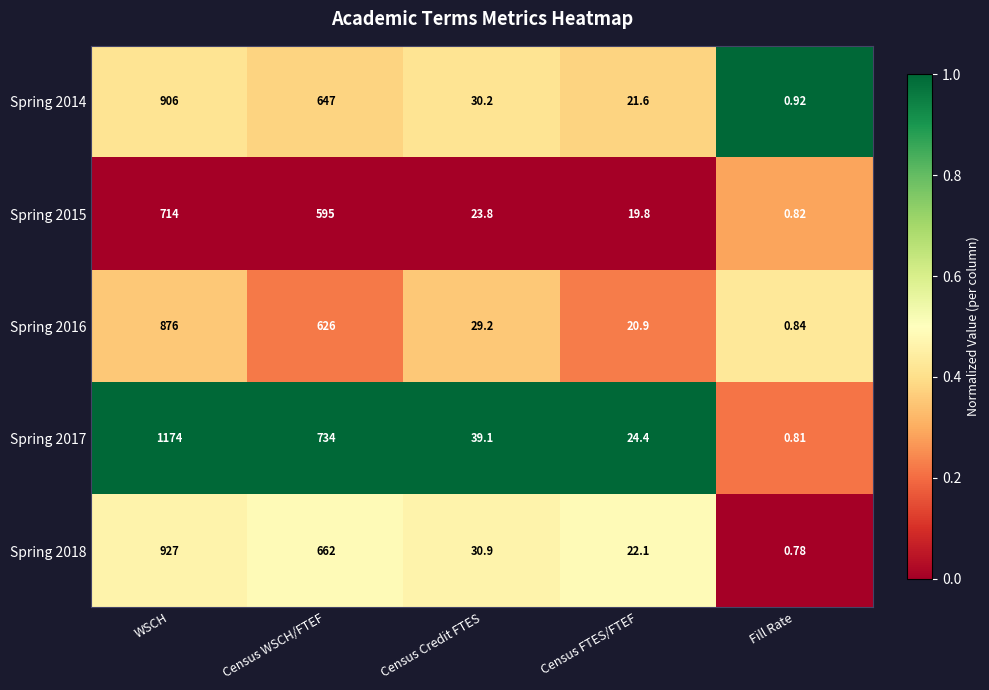

At which category is the sum across all series the highest?

WSCH